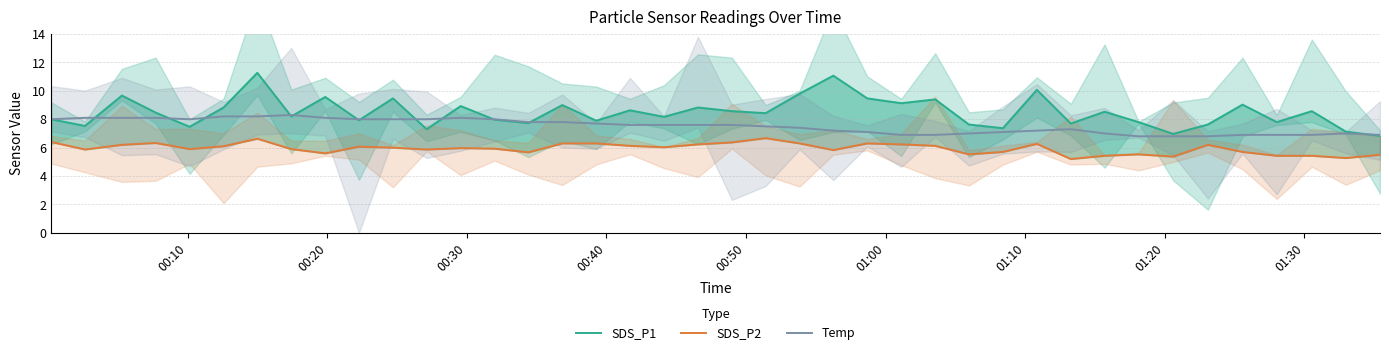

True or false: SDS_P2 and SDS_P1 intersect in this chart.

False